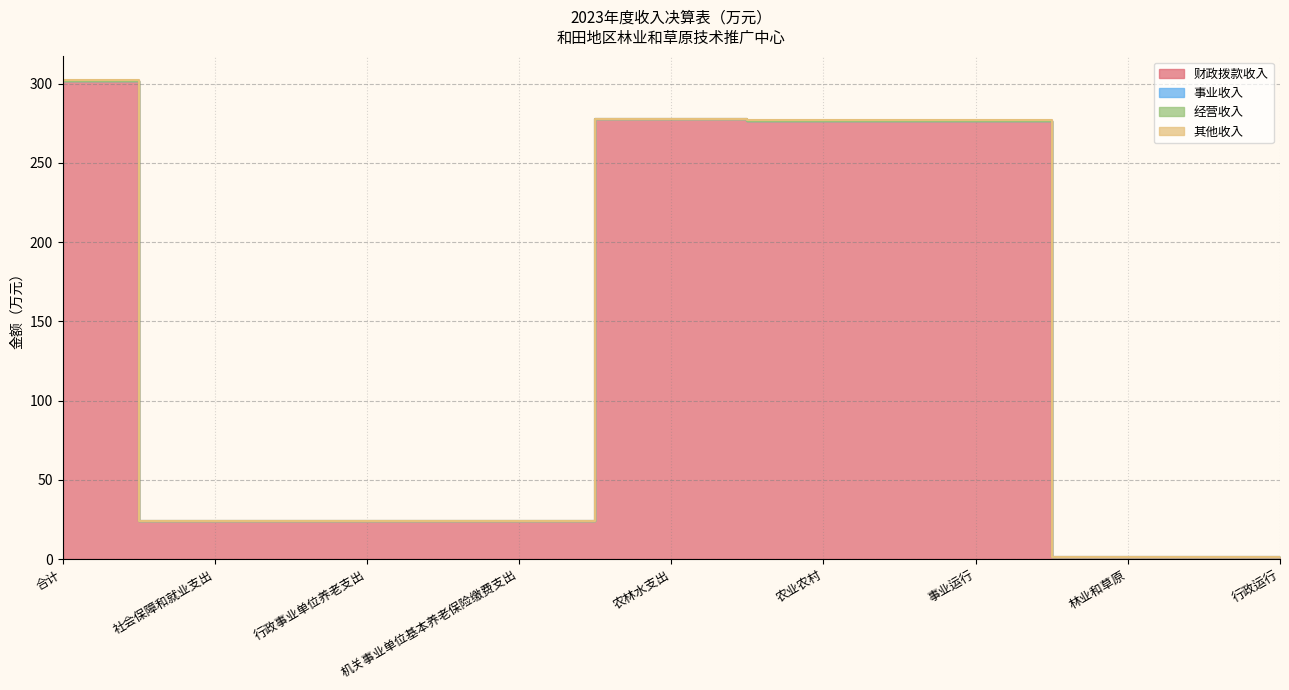

True or false: 财政拨款收入 and 其他收入 cross at least once.

False